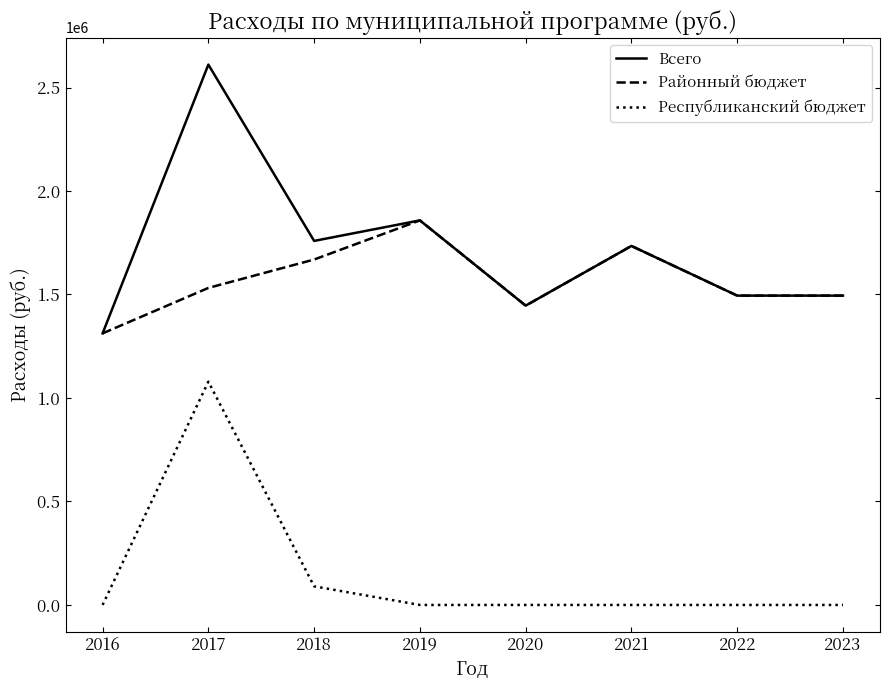

The value of Районный бюджет at 2021 is 1734500. True or false?

True